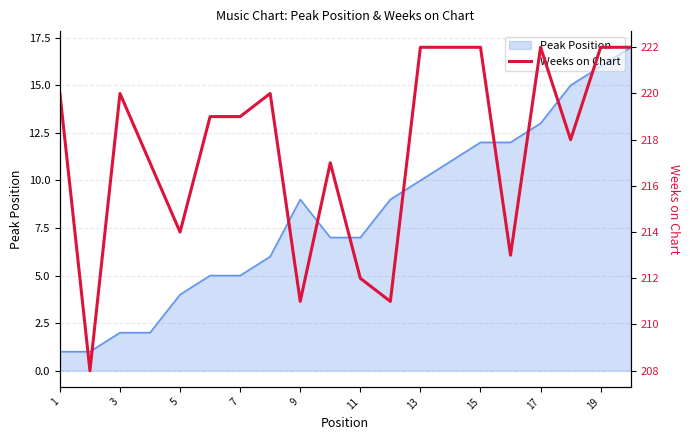

How many points are lower than both their immediate neighbors (excluding endpoints)?

6